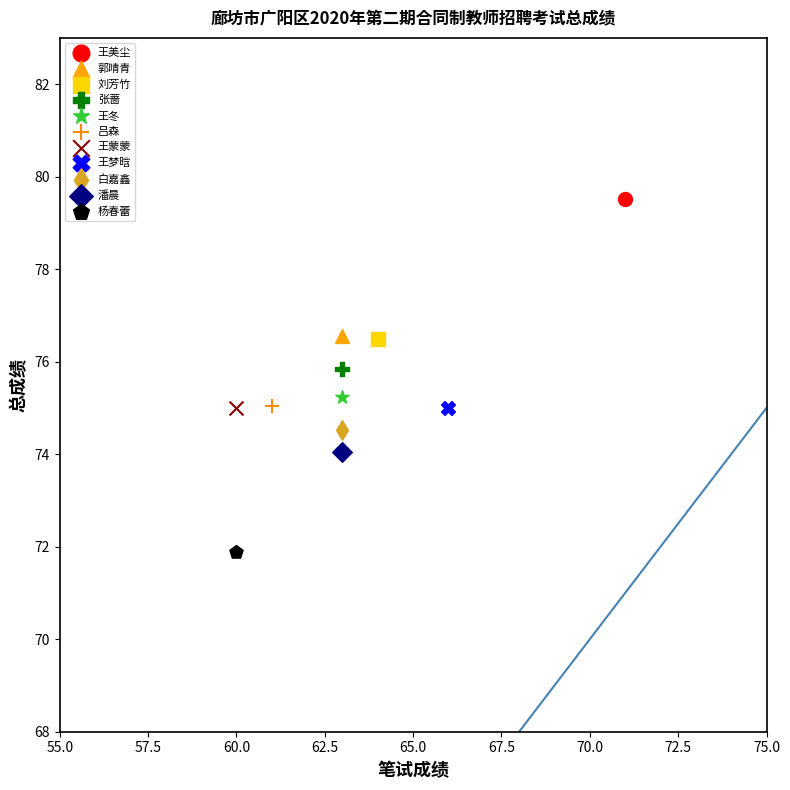

Which series reaches the minimum Y coordinate?

杨春蕾